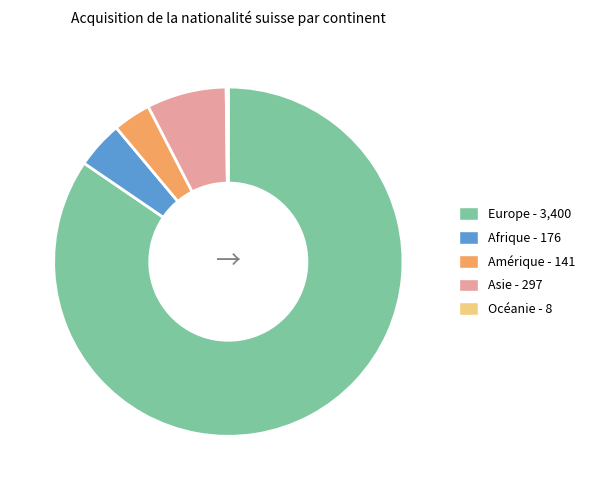

Which has a higher value, Asie or Afrique?

Asie